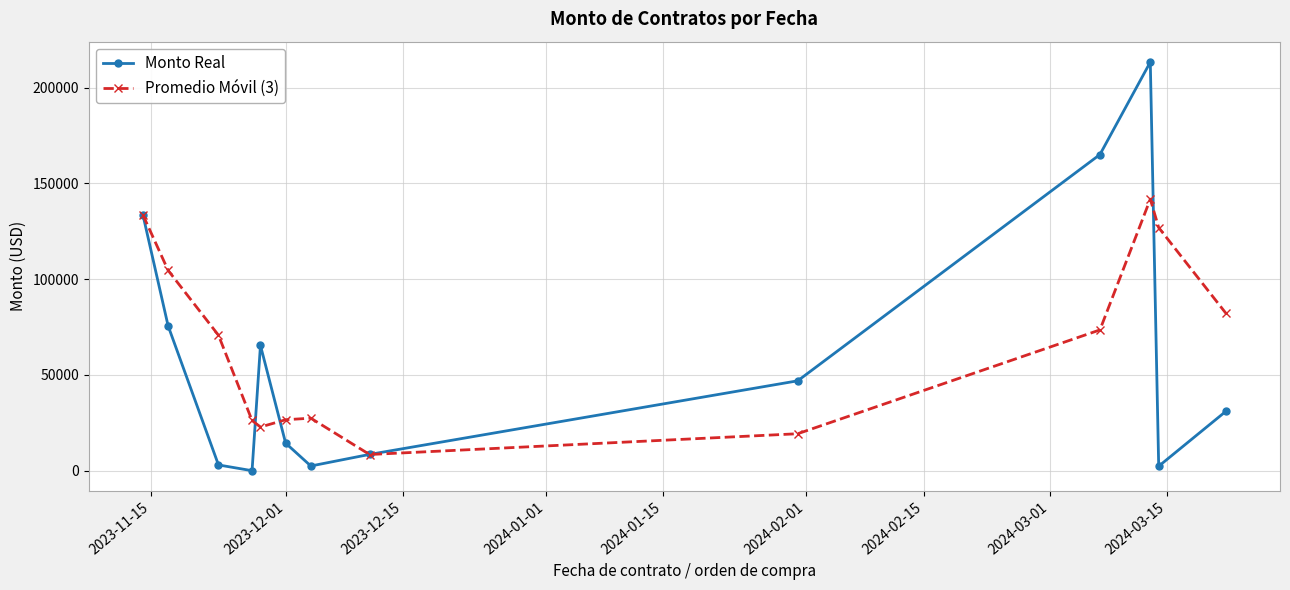

True or false: Promedio Móvil (3) and Monto Real cross at least once.

True